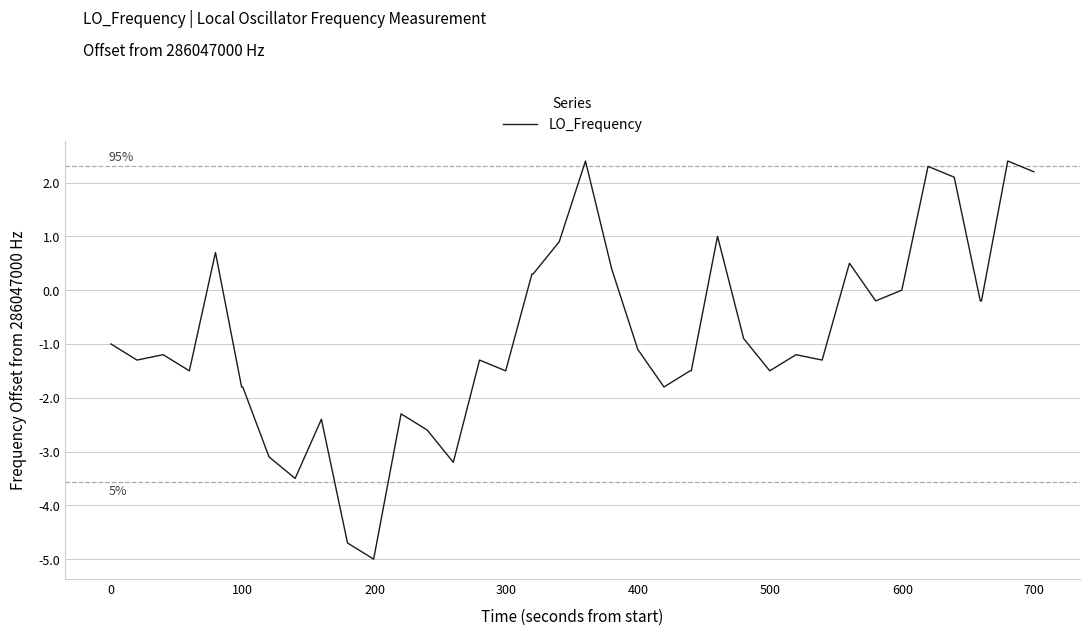

What is the greatest value displayed?

2.4